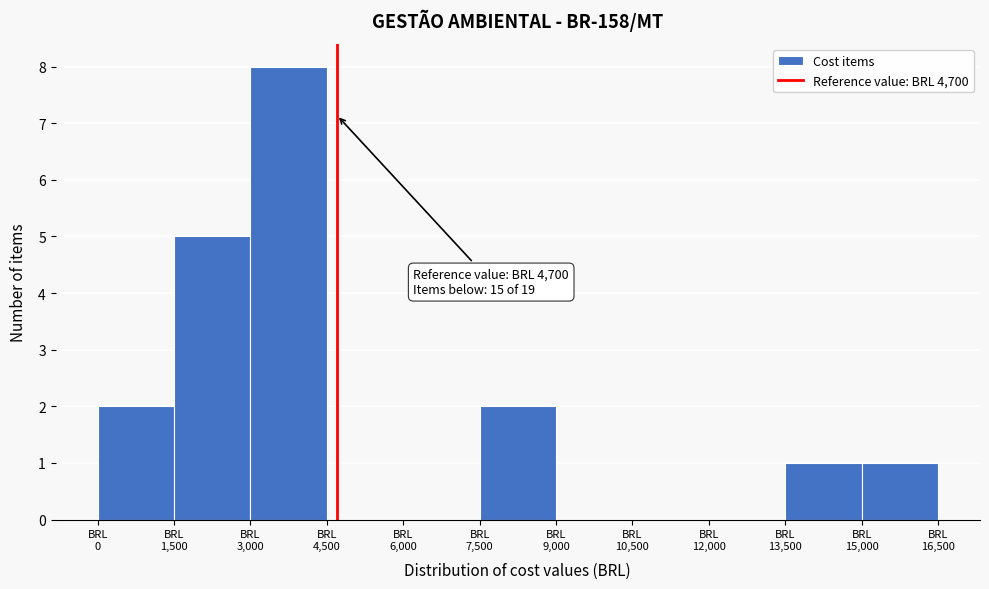

Which range on the x-axis has the tallest bar?

3000 to 4500